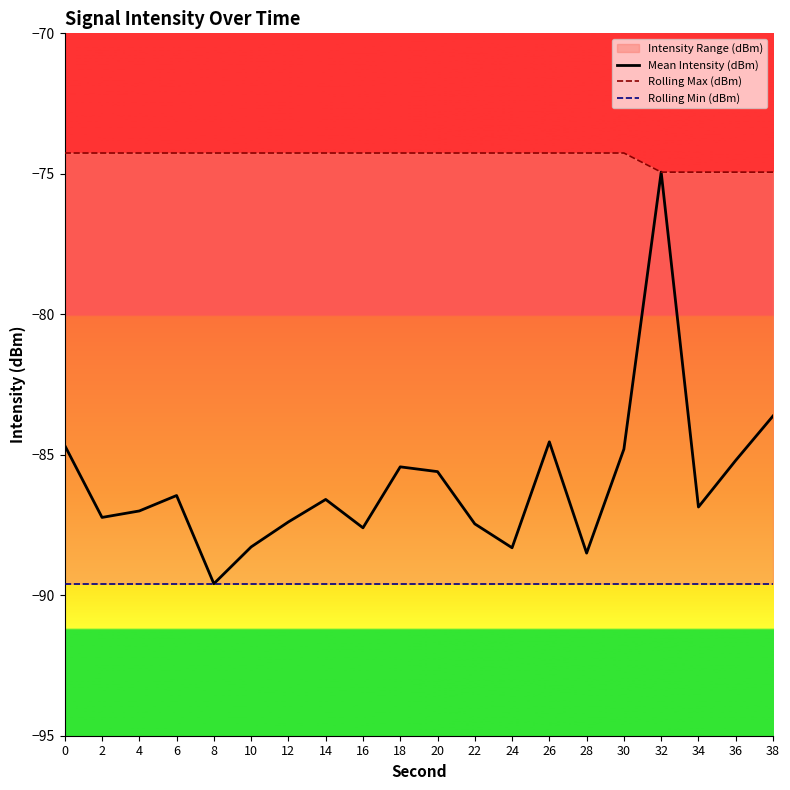

Read the Rolling Min (dBm) value at 22.

-89.6